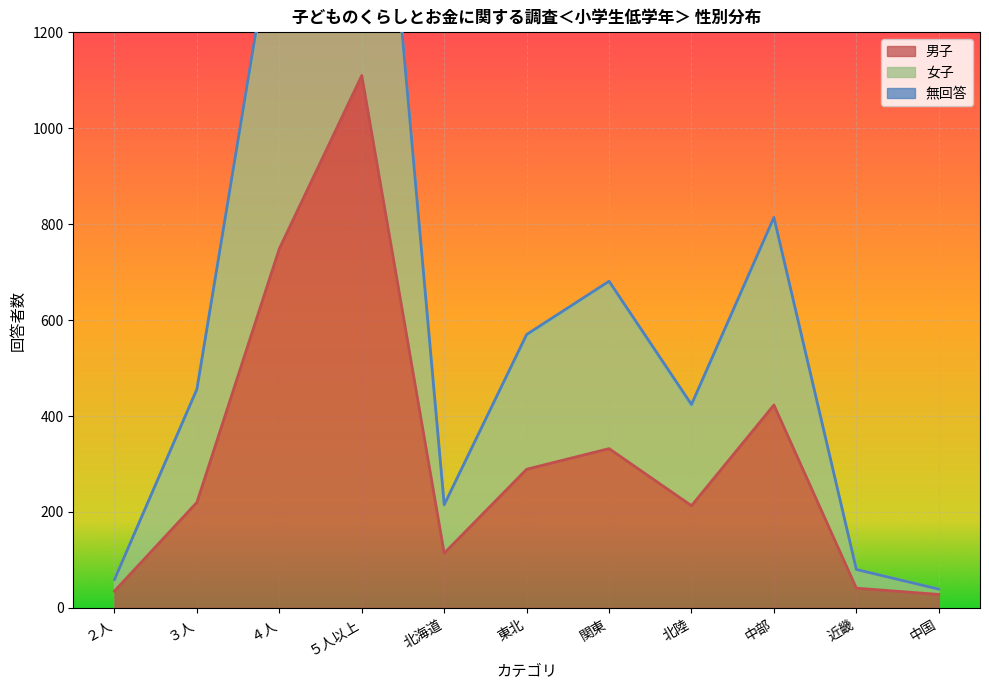

At how many categories does at least one series exceed 201?

8